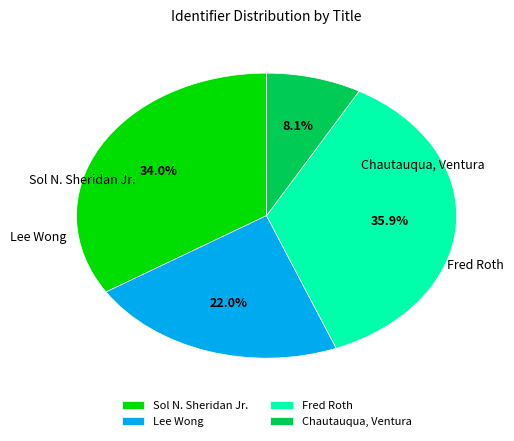

Is there any slice that represents more than half of the pie?

No